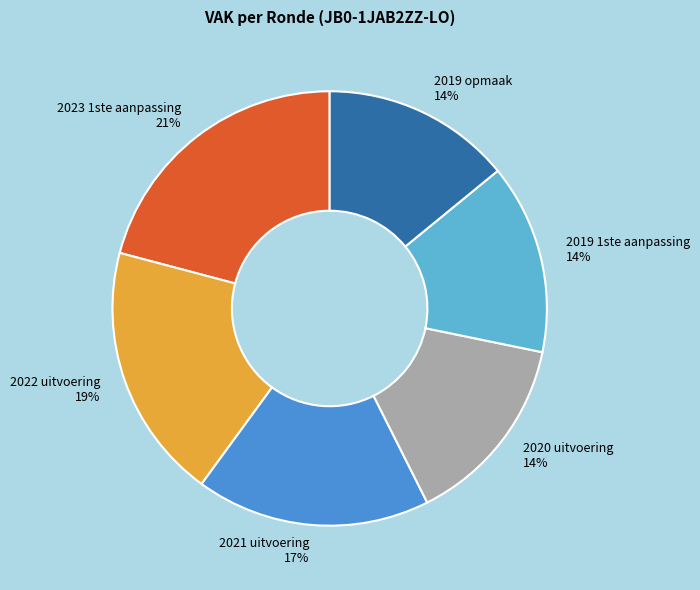

Is the sum of 2020 uitvoering and 2022 uitvoering greater than half?

No